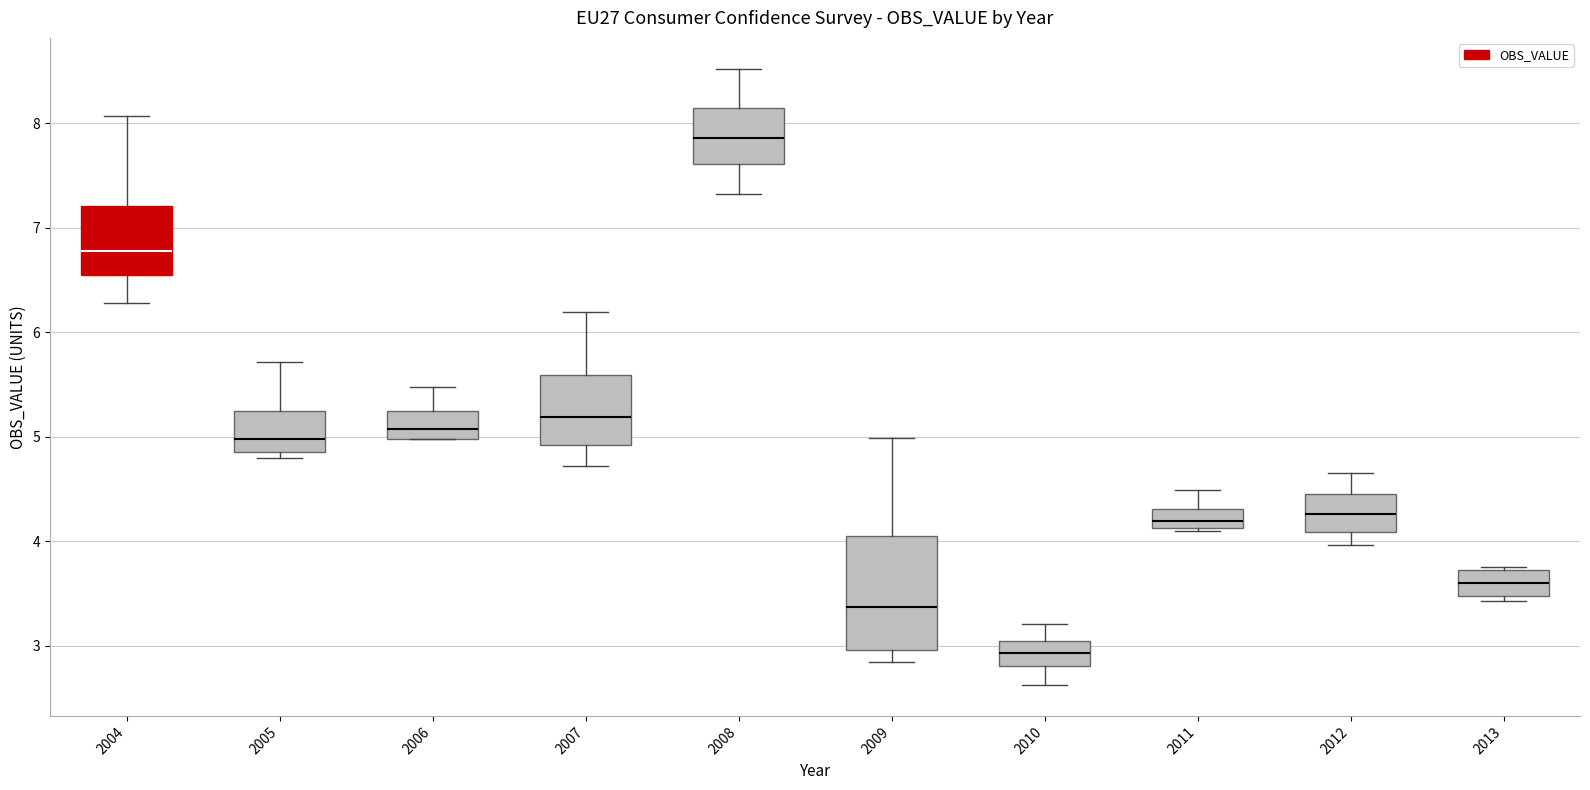

Comparing the boxes themselves (not the whiskers), which one is the tallest?

2009